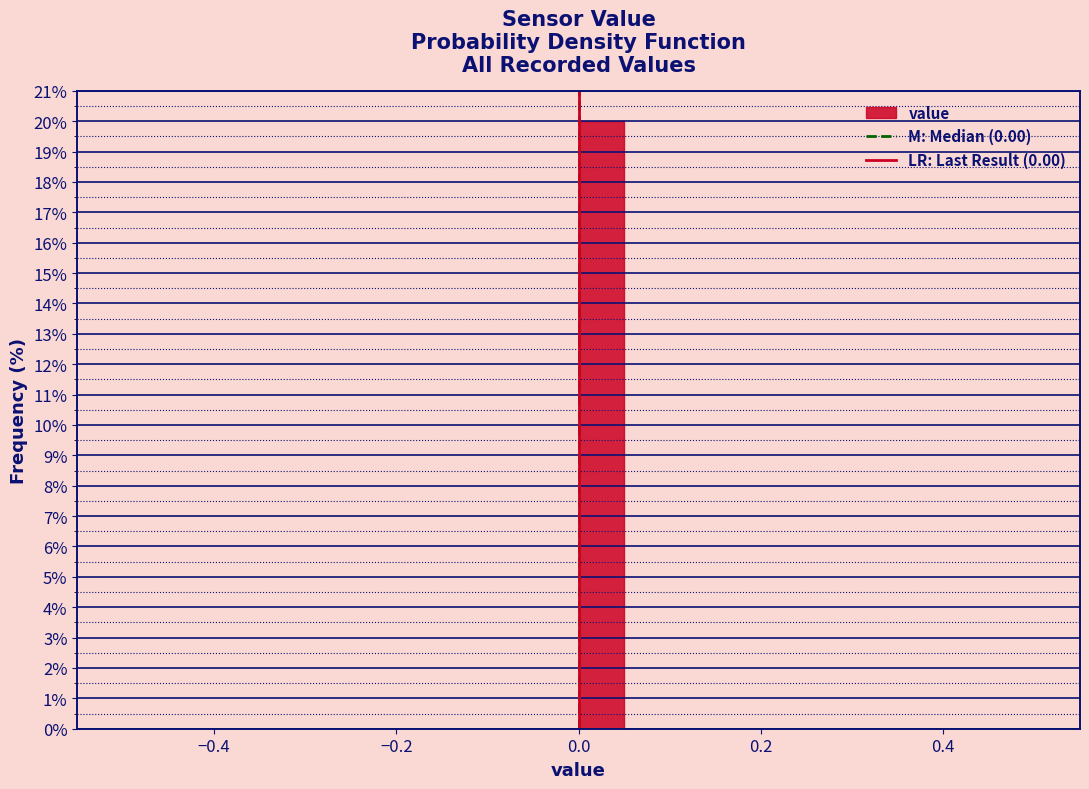

Read against the x-axis, roughly where is the centre of the tallest bar?

0.02